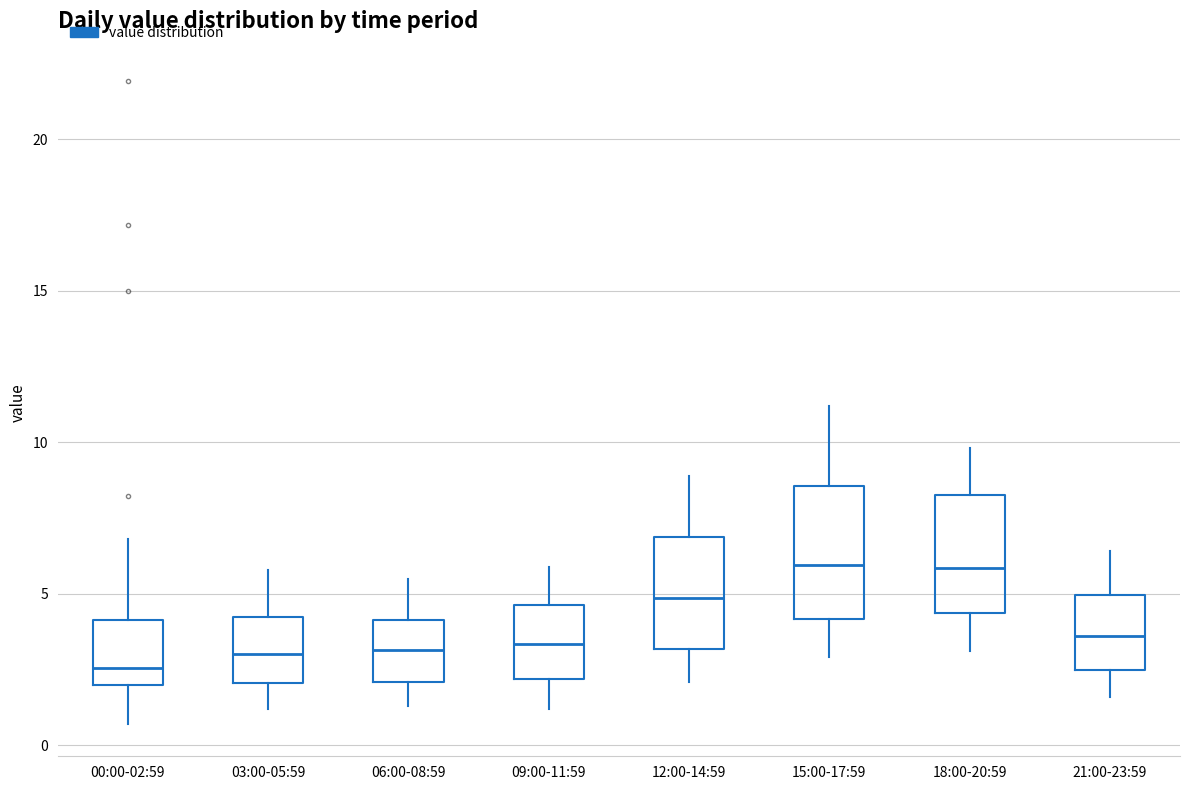

Which box is the tallest, from its lower edge to its upper edge?

15:00-17:59